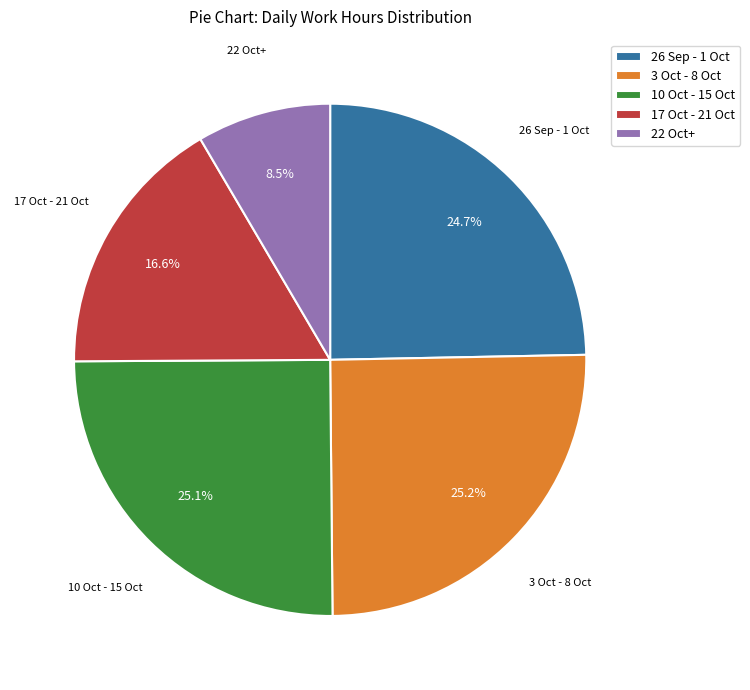

Count the number of slices in the pie.

5